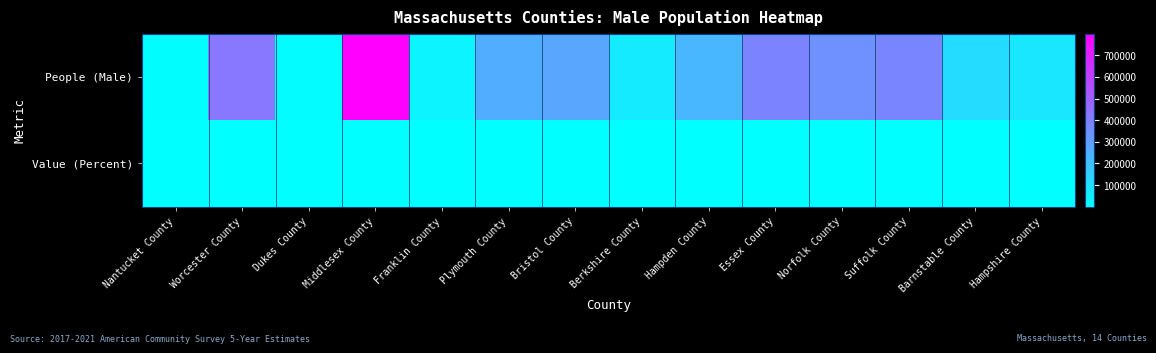

What is the difference between the highest and lowest values at Norfolk County?

349043.5